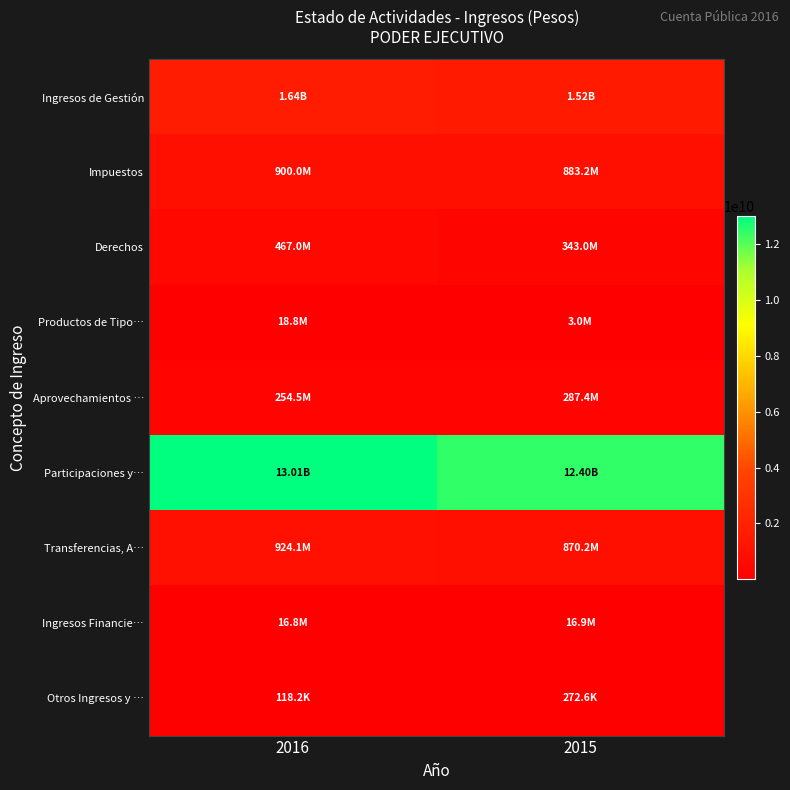

What is the total value across all series at 2015?

16321178915.3